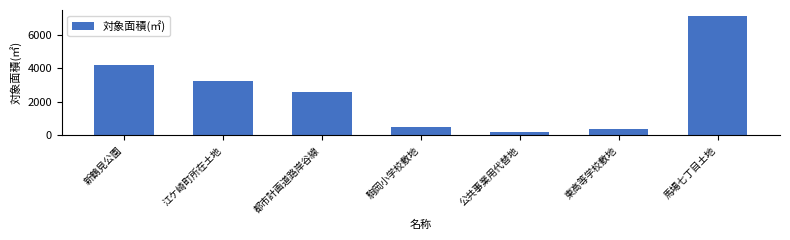

What is the label of the 1st bar from the left?

新鶴見公園